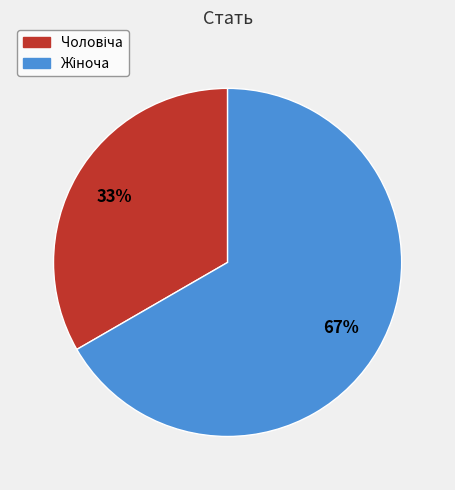

Is there a majority slice in this chart?

Yes